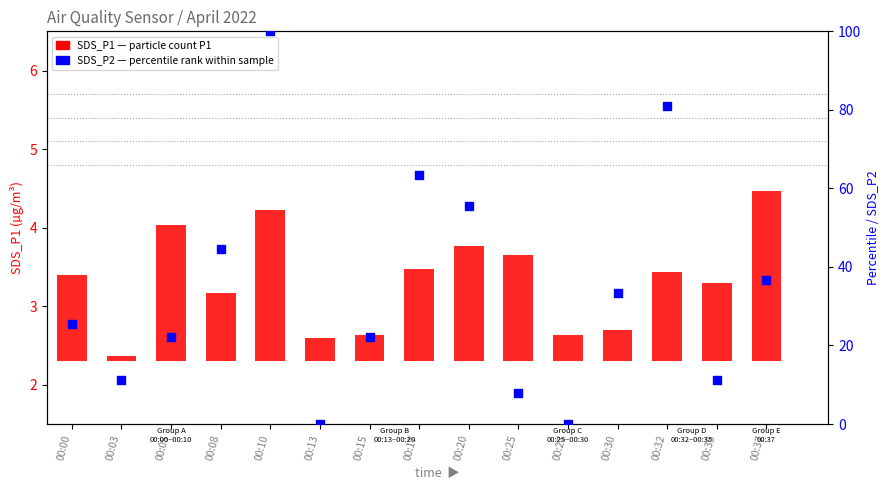

What is the total value across all series at 00:20?

57.0